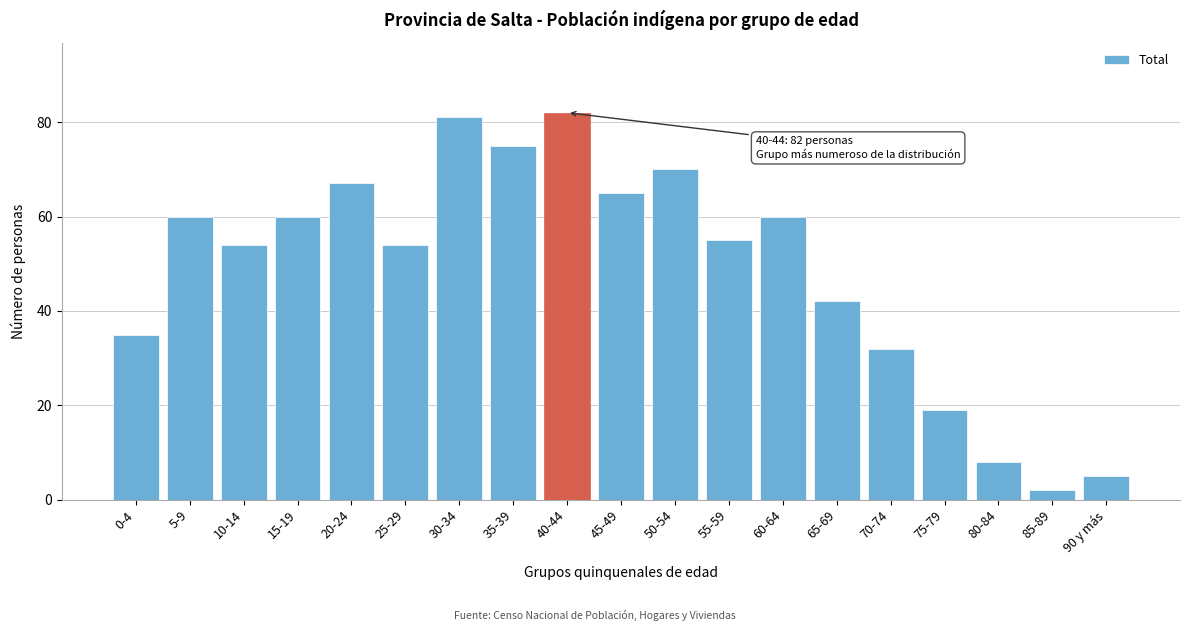

Reading left to right, list all the values displayed in this chart.

0-4=35	5-9=60	10-14=54	15-19=60	20-24=67	25-29=54	30-34=81	35-39=75	40-44=82	45-49=65	50-54=70	55-59=55	60-64=60	65-69=42	70-74=32	75-79=19	80-84=8	85-89=2	90 y más=5